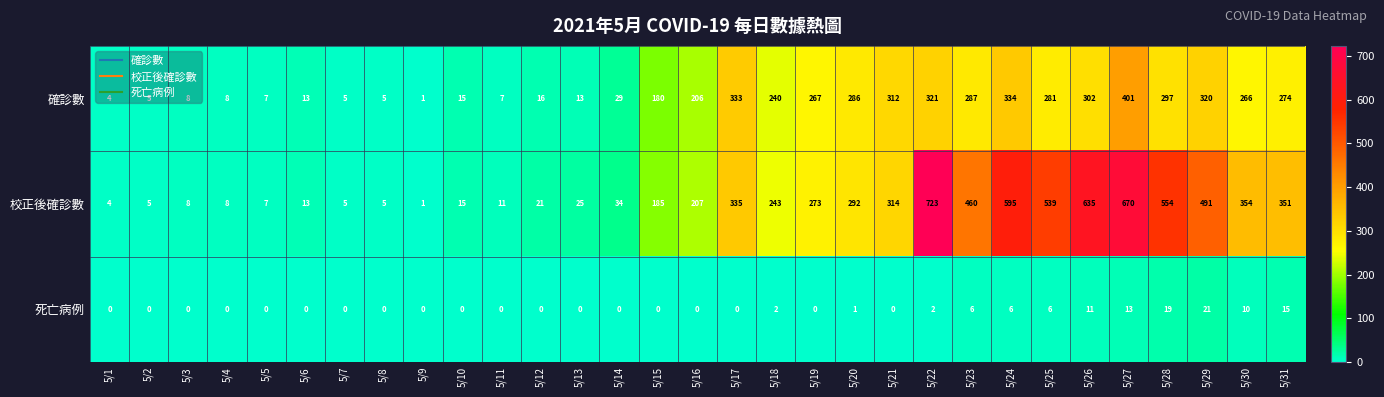

What is the maximum value shown in the chart?

723